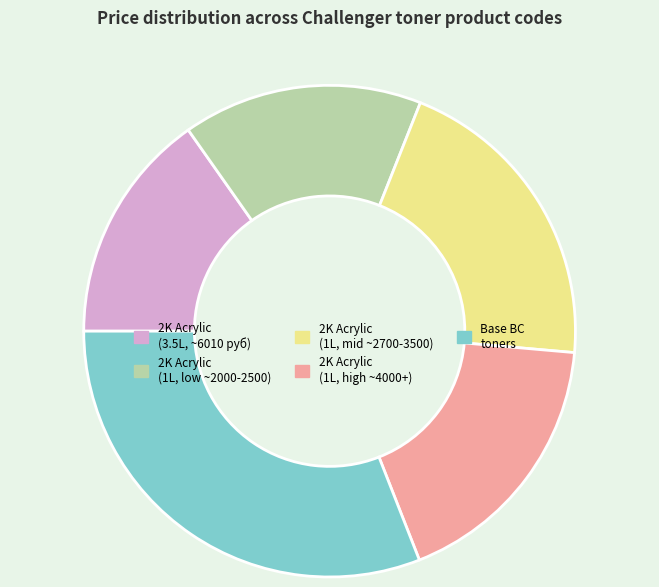

Which slice is the smallest?

2K Acrylic (3.5L, ~6010 руб)